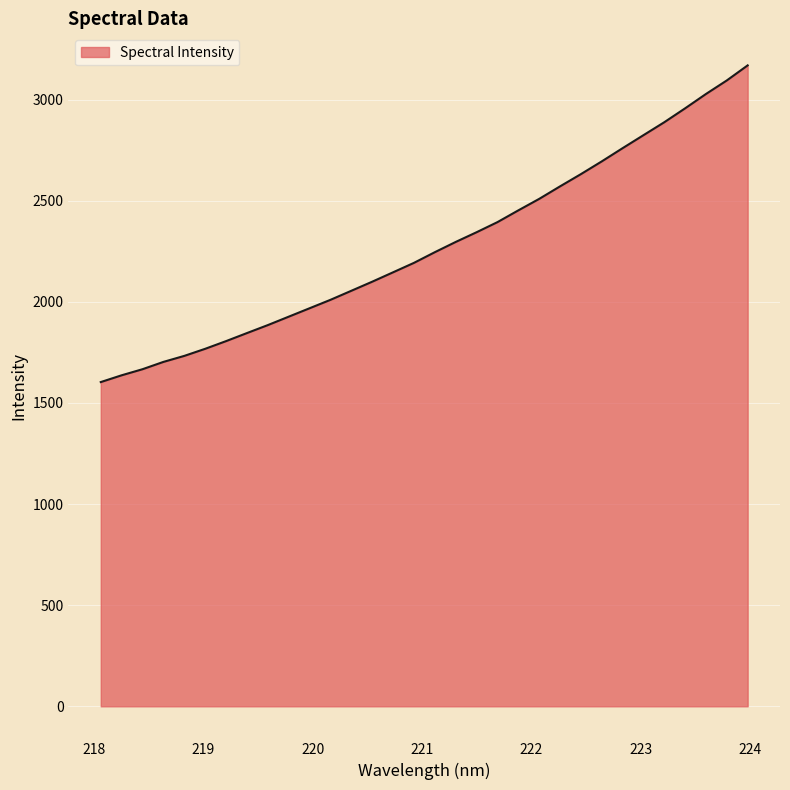

What is the difference between the maximum and minimum values?

1566.1